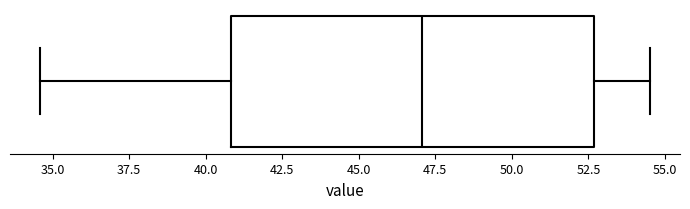

Read this box plot against the x-axis: the position of the median line, the range covered by the box, and the ends of both whiskers. The values are not printed on the chart, so give them approximately, as read against the axis.

median 47.0, box 41.0 to 52.5, whiskers 34.5 to 54.5